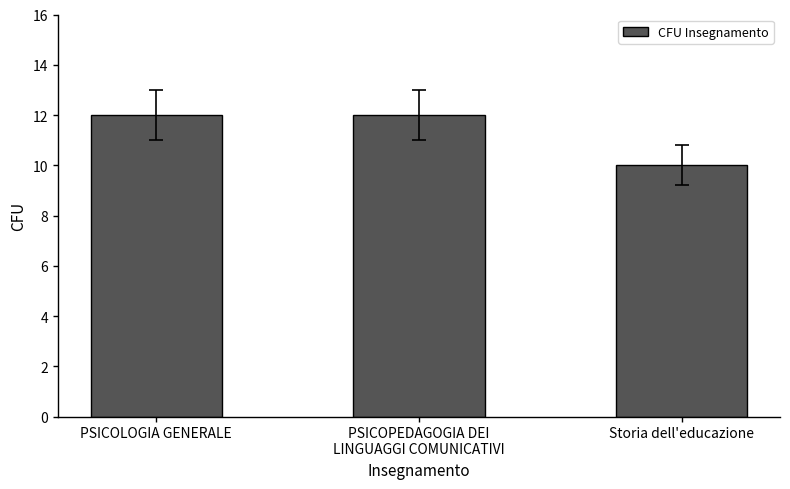

What is the average value?

11